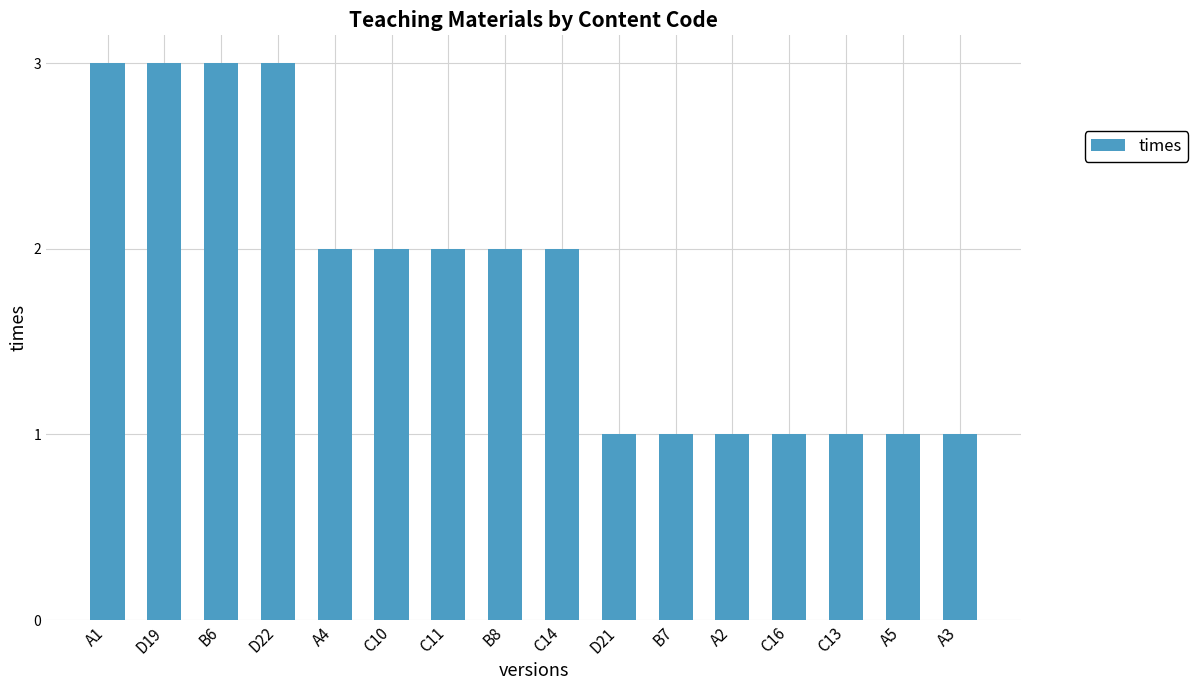

What is the average value?

2